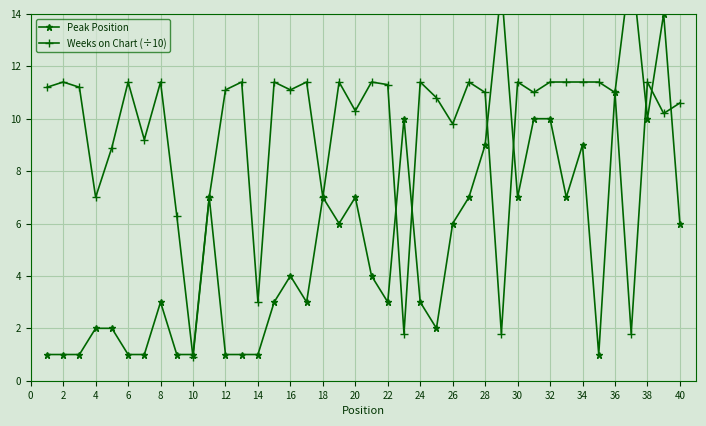

What is the average value of the Weeks on Chart (÷10) series?

9.4